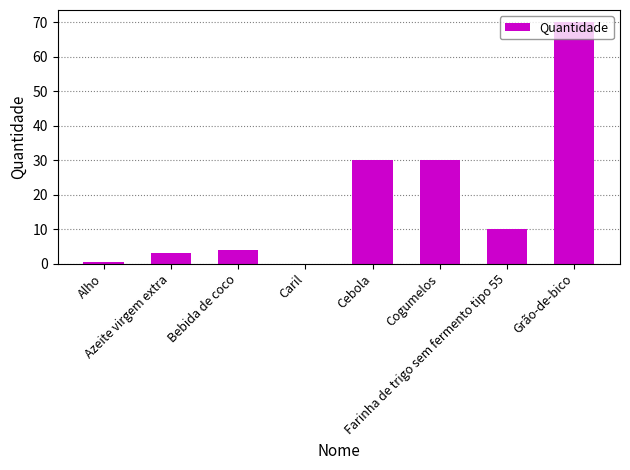

Reading right to left, list all the values displayed in this chart.

70.0	10.0	30.0	30.0	0.1	4.0	3.0	0.5